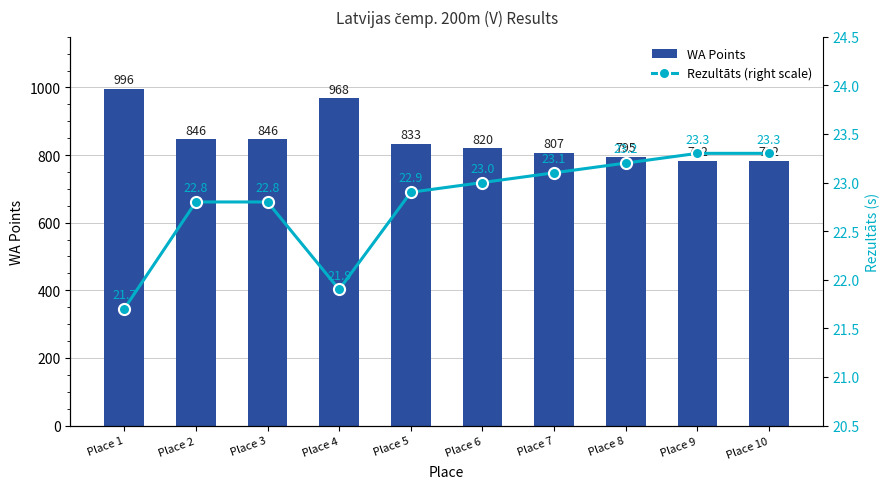

At which category is the sum across all series the highest?

Place 1